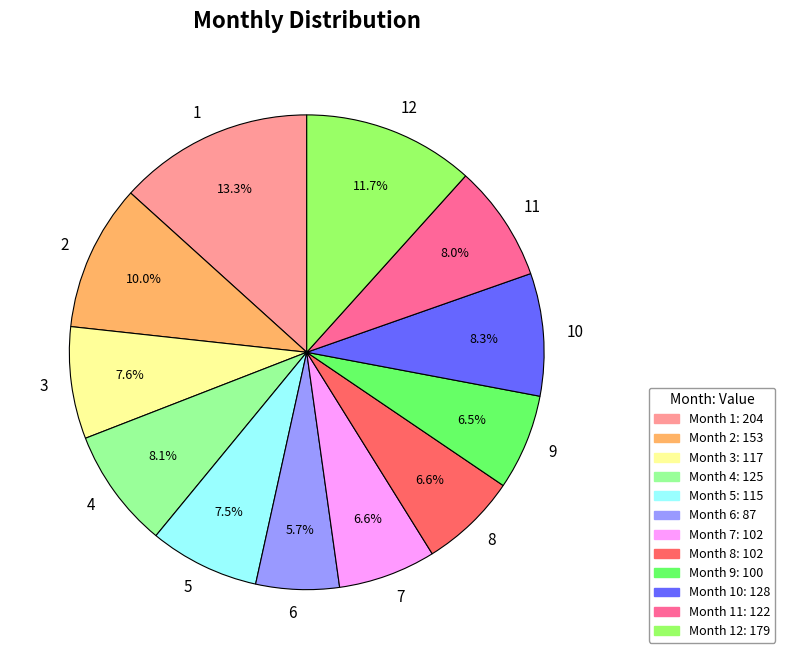

Is it true that 12 is 12% of the pie?

True